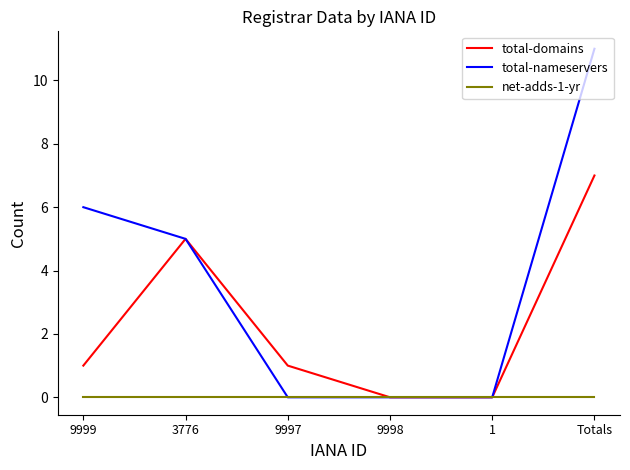

Reading left to right, extract all data points from this chart.

total-domains: 9999=1	3776=5	9997=1	9998=0	1=0	Totals=7
total-nameservers: 9999=6	3776=5	9997=0	9998=0	1=0	Totals=11
net-adds-1-yr: 9999=0	3776=0	9997=0	9998=0	1=0	Totals=0